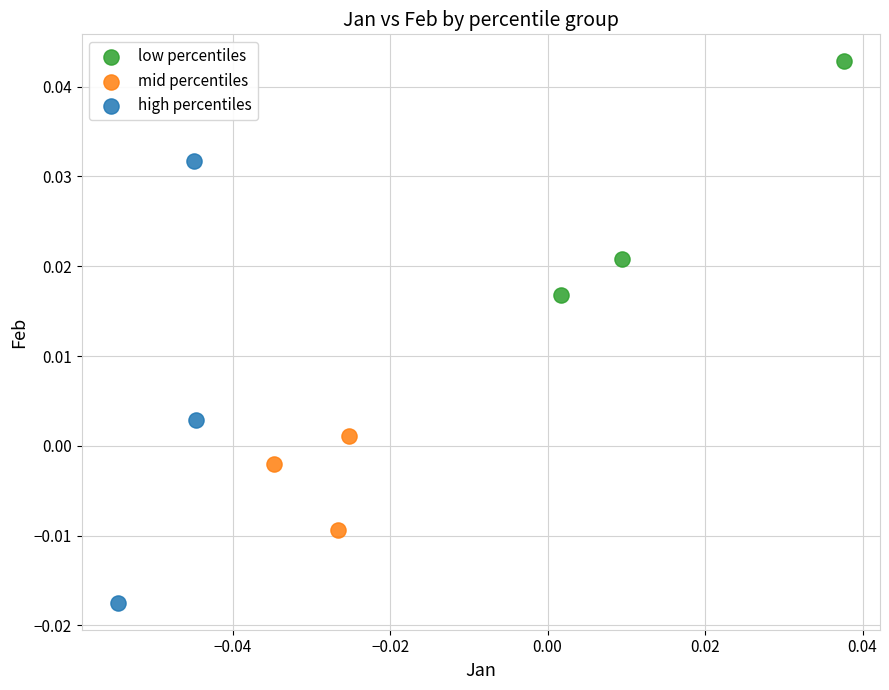

What are all the series names shown in the legend?

low percentiles, mid percentiles, high percentiles